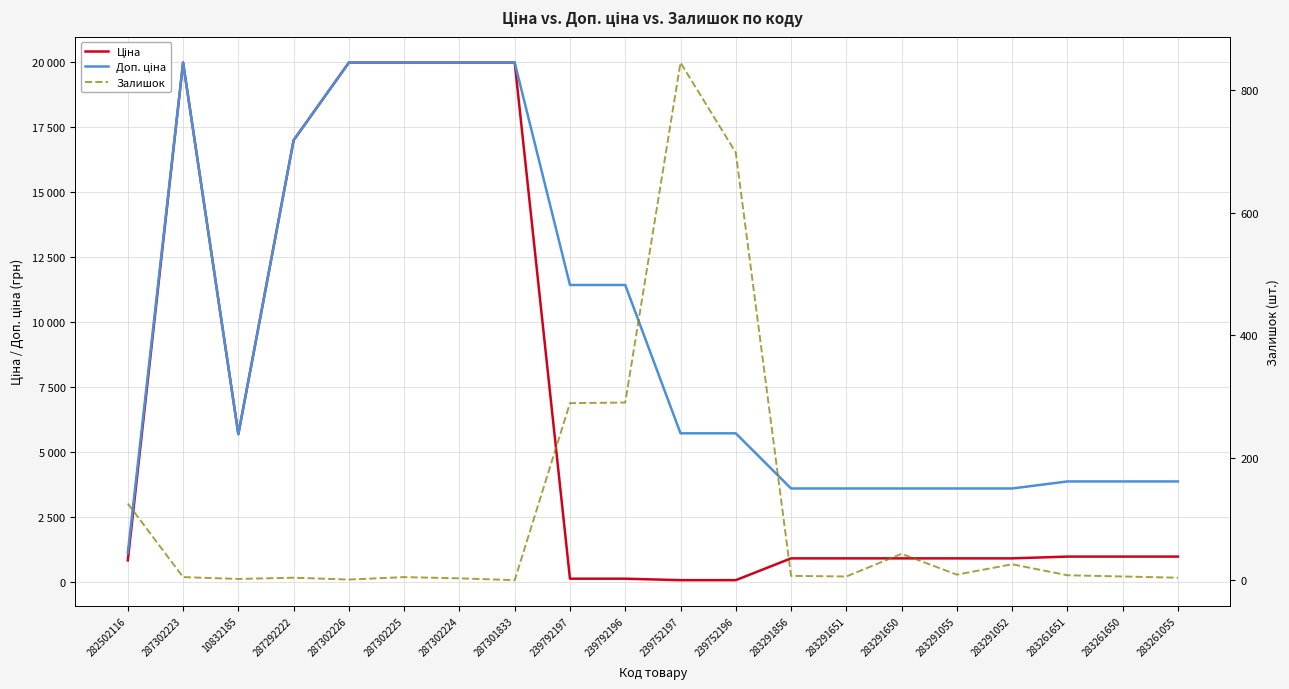

True or false: Залишок and Доп. ціна cross at least once.

False